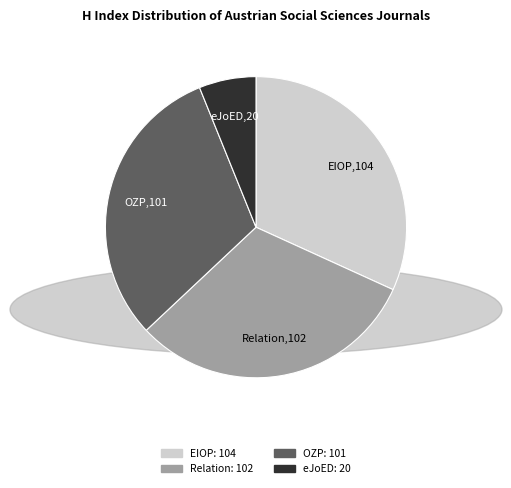

Is there a majority slice in this chart?

No